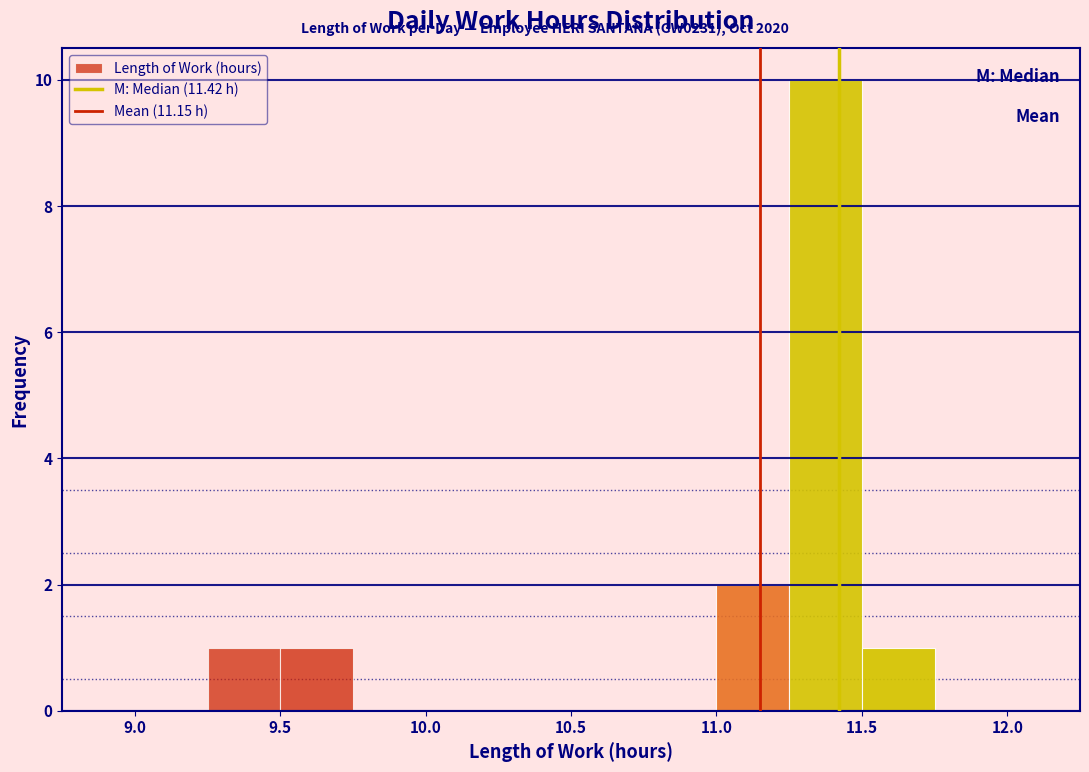

Over which range of the x-axis is the bar tallest?

11.25 to 11.50